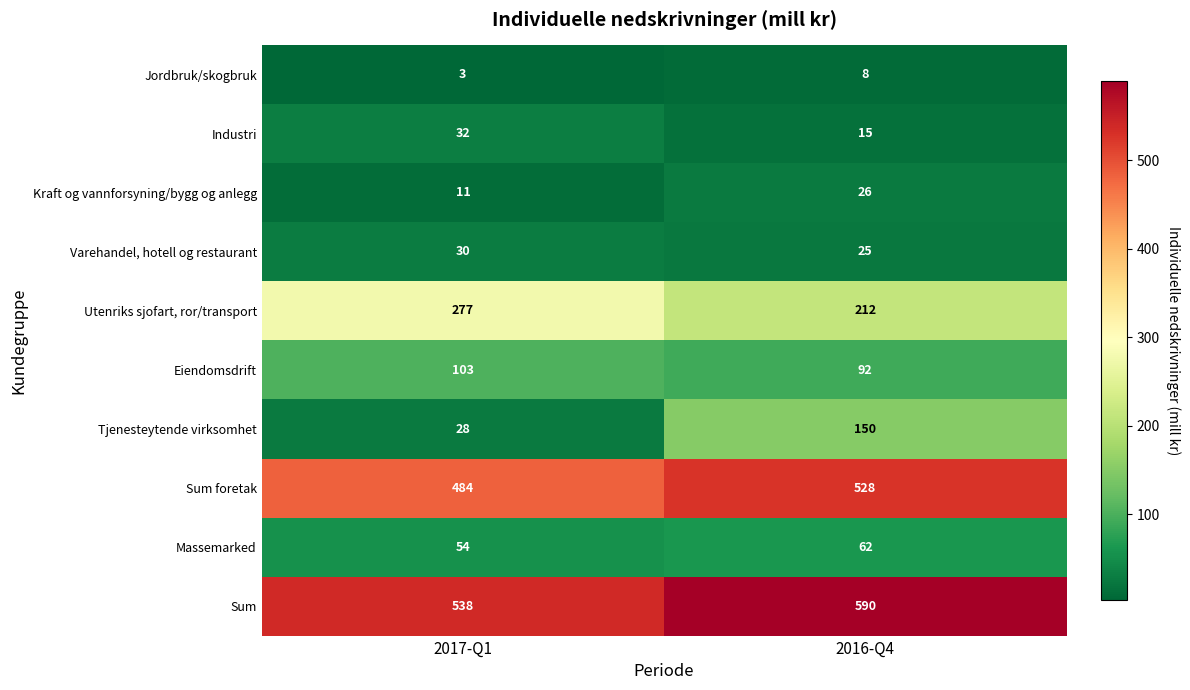

Reading left to right, extract all data points from this chart.

Jordbruk/skogbruk: 2017-Q1=3	2016-Q4=8
Industri: 2017-Q1=32	2016-Q4=15
Kraft og vannforsyning/bygg og anlegg: 2017-Q1=11	2016-Q4=26
Varehandel, hotell og restaurant: 2017-Q1=30	2016-Q4=25
Utenriks sjofart, ror/transport: 2017-Q1=277	2016-Q4=212
Eiendomsdrift: 2017-Q1=103	2016-Q4=92
Tjenesteytende virksomhet: 2017-Q1=28	2016-Q4=150
Sum foretak: 2017-Q1=484	2016-Q4=528
Massemarked: 2017-Q1=54	2016-Q4=62
Sum: 2017-Q1=538	2016-Q4=590